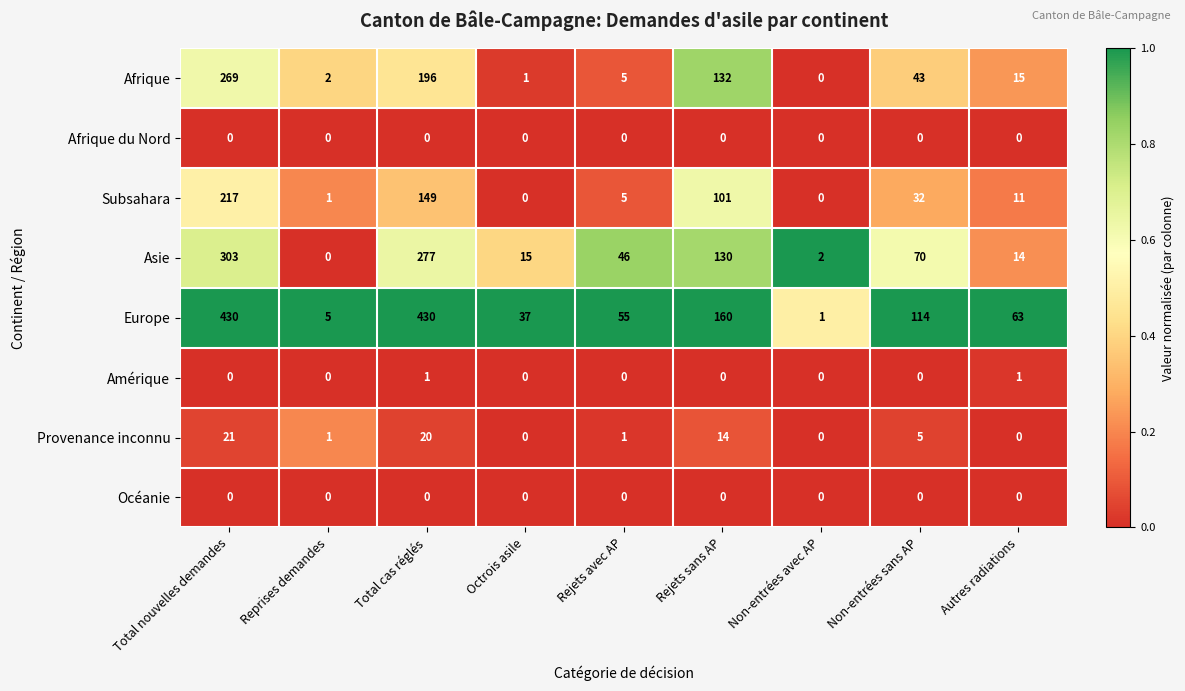

What is the maximum value shown in the chart?

430